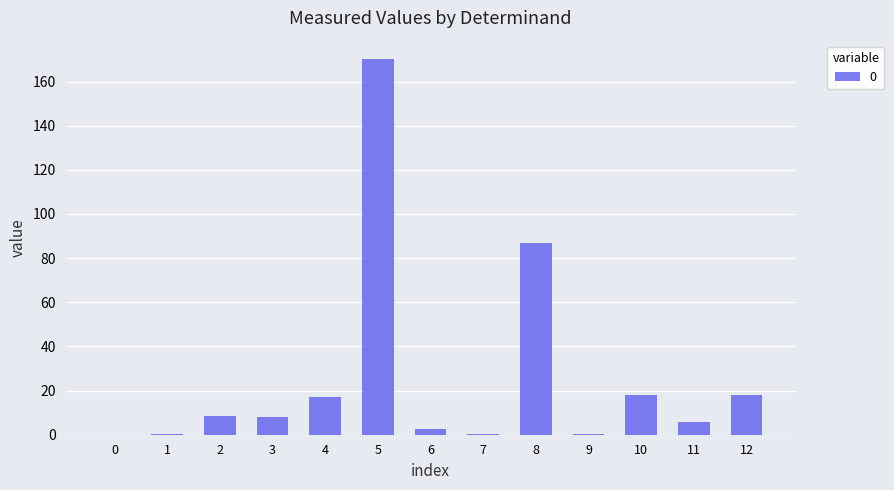

What is the maximum value shown in the chart?

170.0